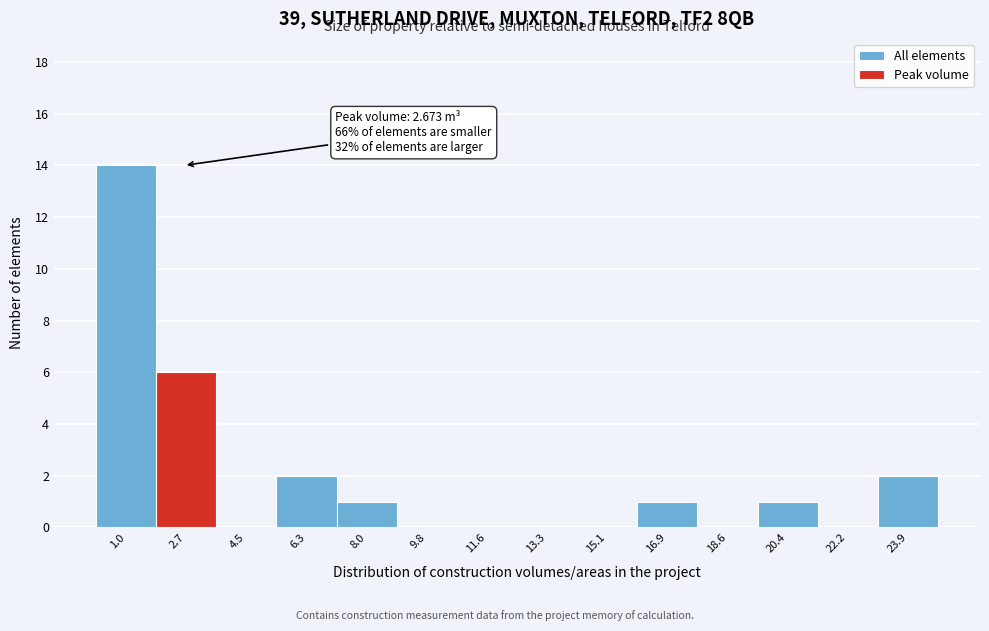

Which range on the x-axis has the tallest bar?

0.0 to 1.8